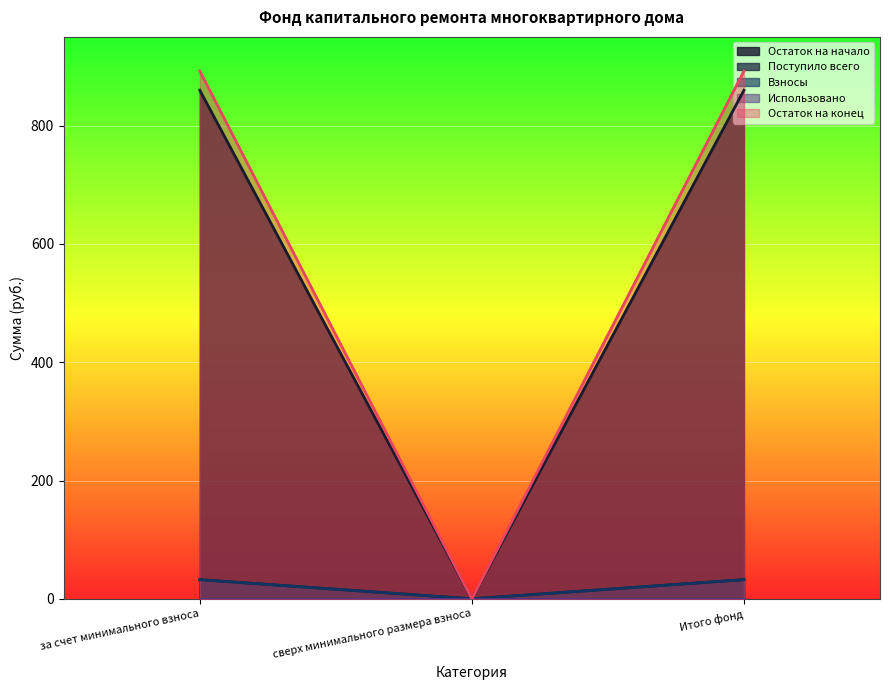

Does the chart display data point markers on the line(s)?

No